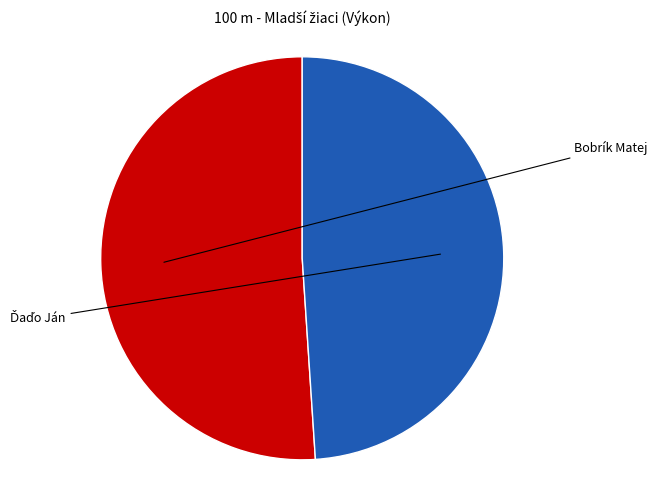

Is there any slice that represents more than half of the pie?

Yes